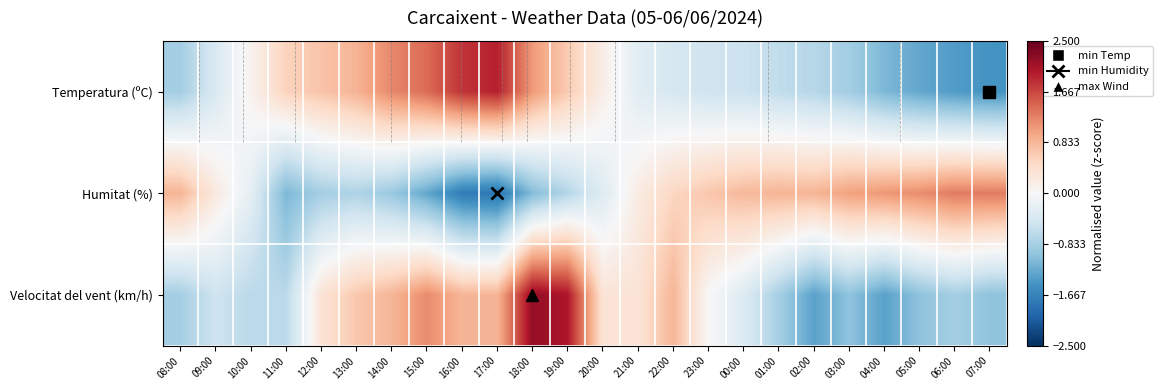

What is the greatest value displayed?

2.2